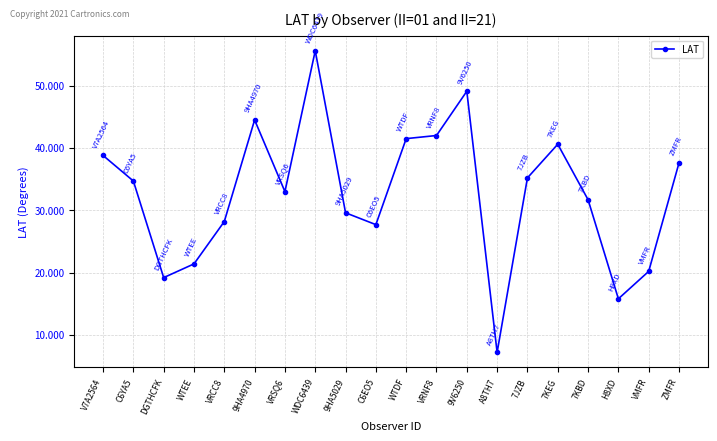

At which label does the data first exceed 34?

V7A2564